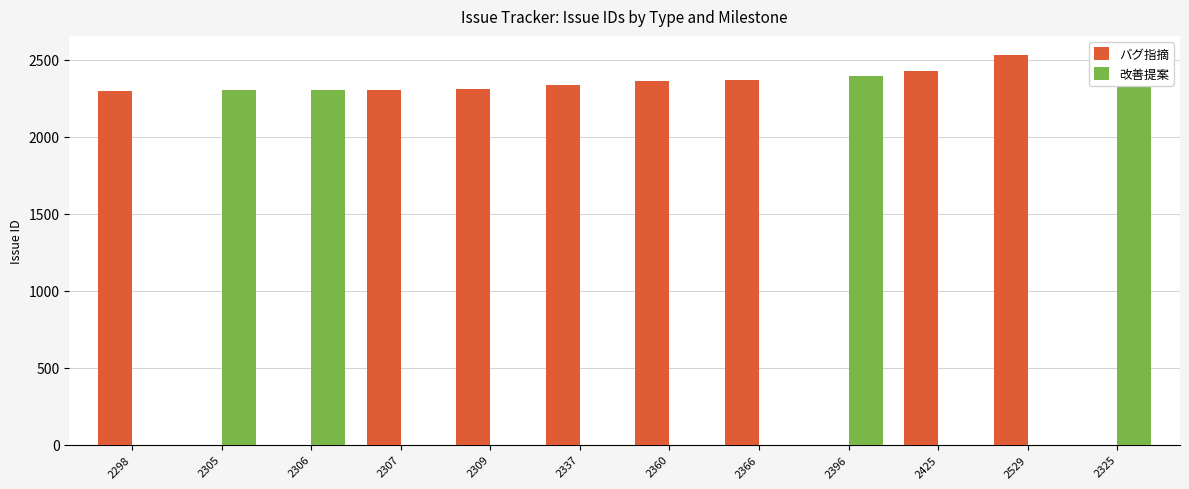

Is it true that バグ指摘 equals 3325 at 2529?

False